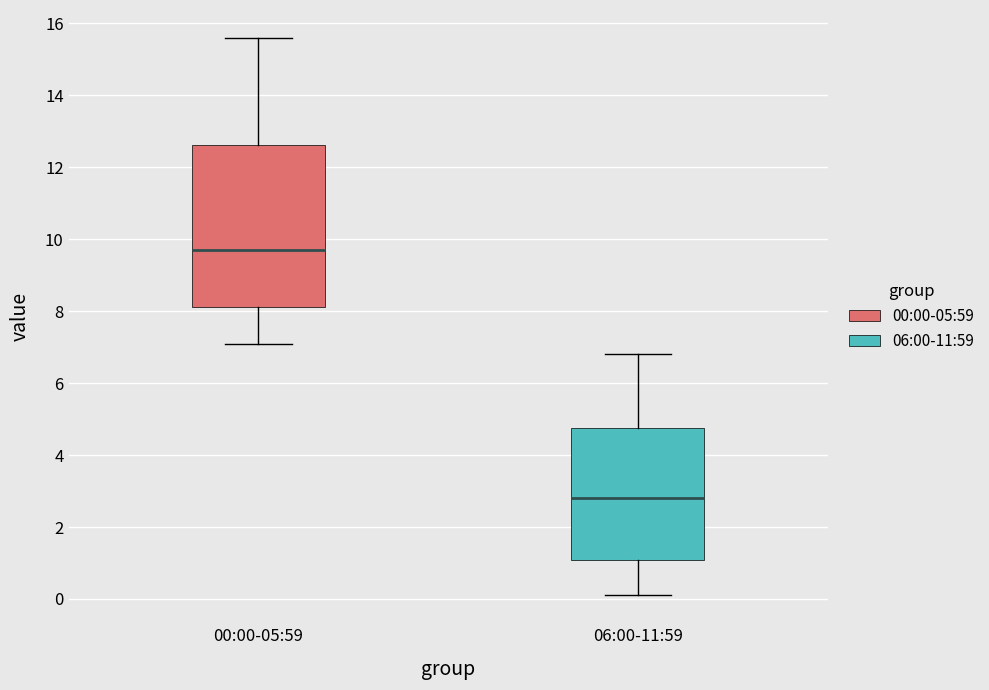

Comparing the boxes themselves (not the whiskers), which one is the tallest?

00:00-05:59